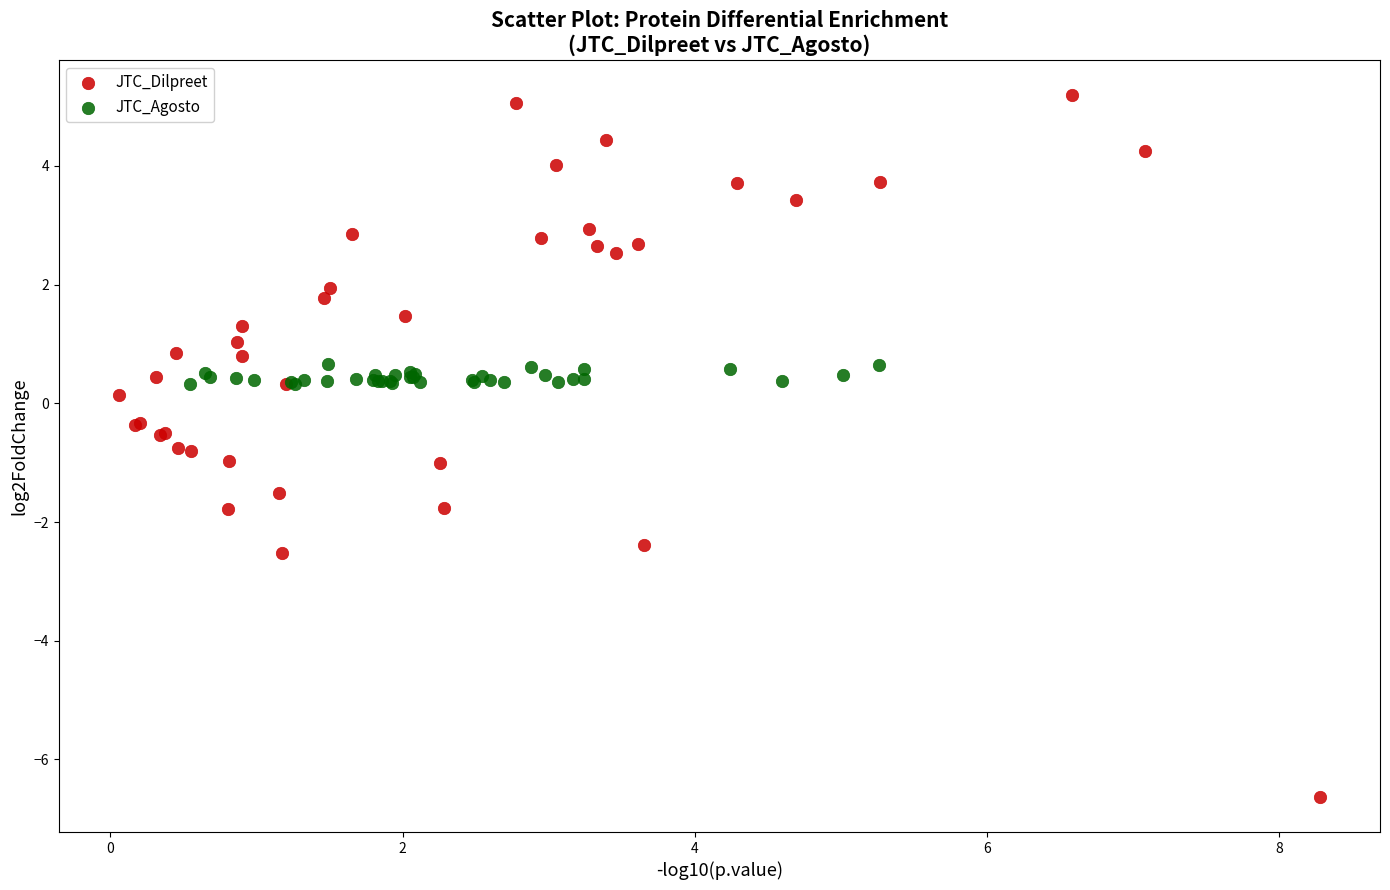

Which series reaches the minimum Y coordinate?

JTC_Dilpreet